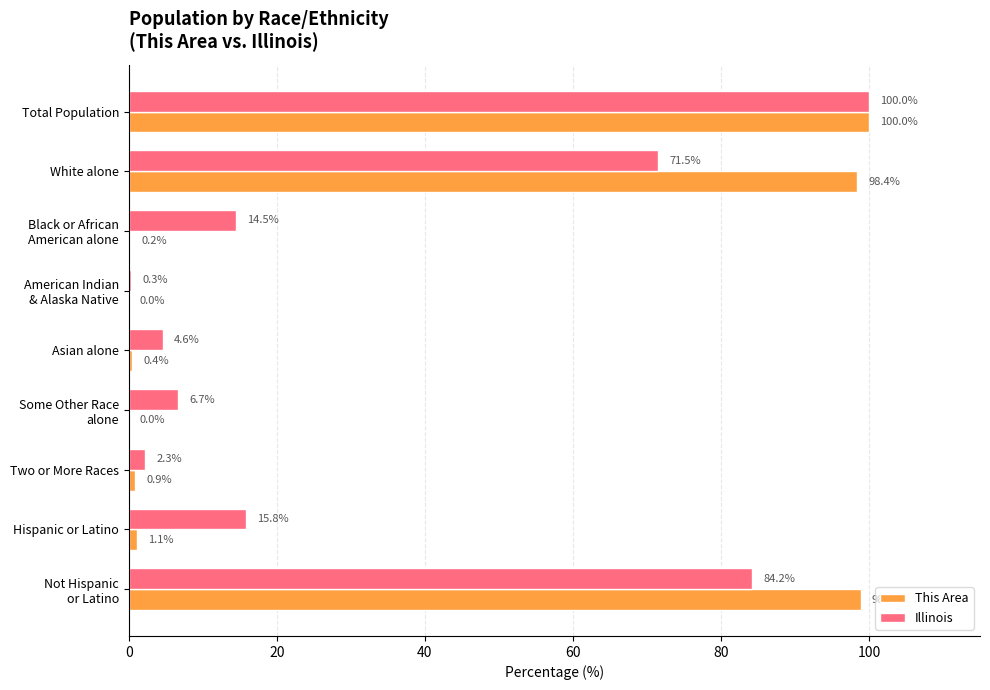

At which category is the sum across all series the highest?

Total Population